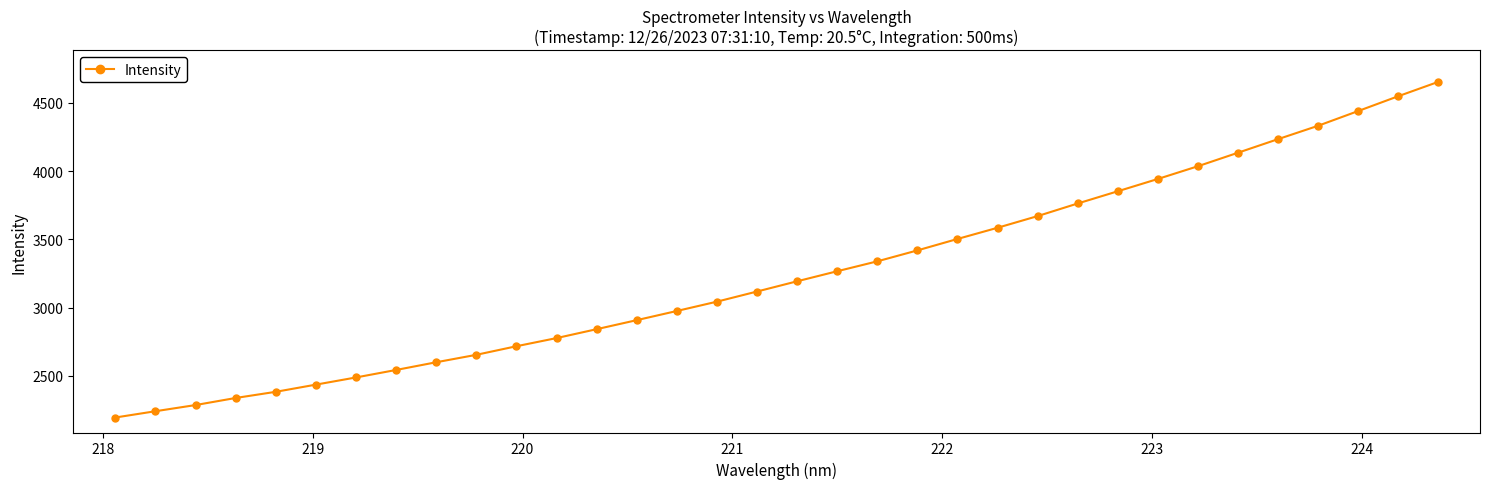

The Intensity (markers) series shows 2030.6 at 25. True or false?

False